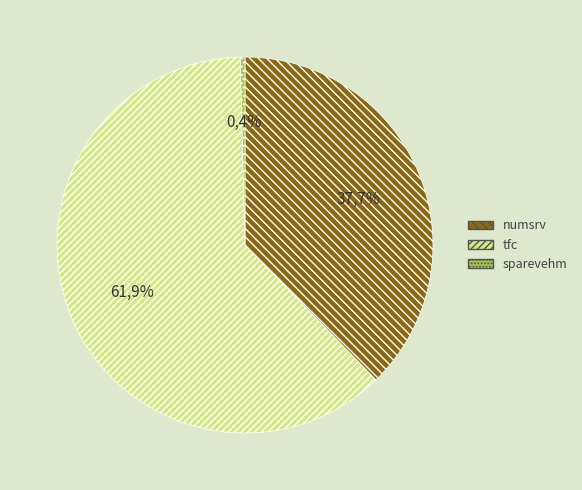

The tfc slice represents 62% of the pie. True or false?

True